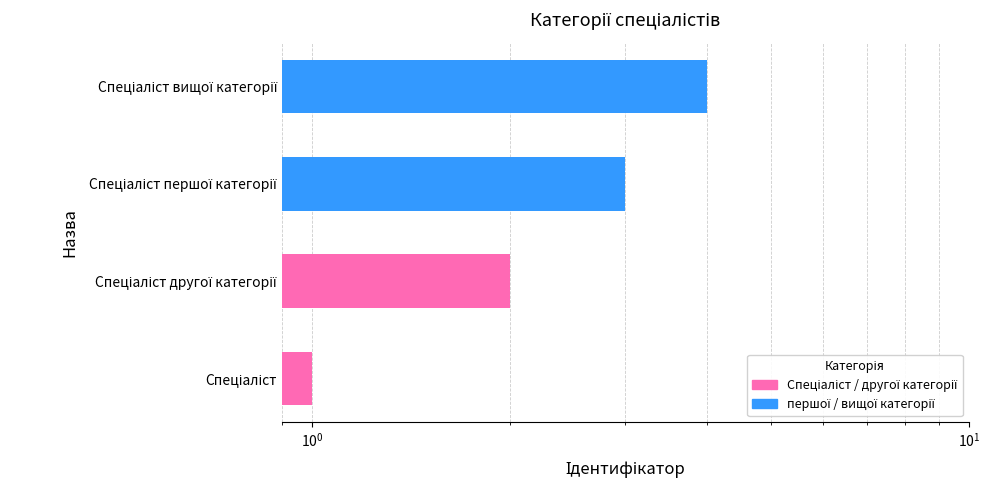

What is the greatest value displayed?

4